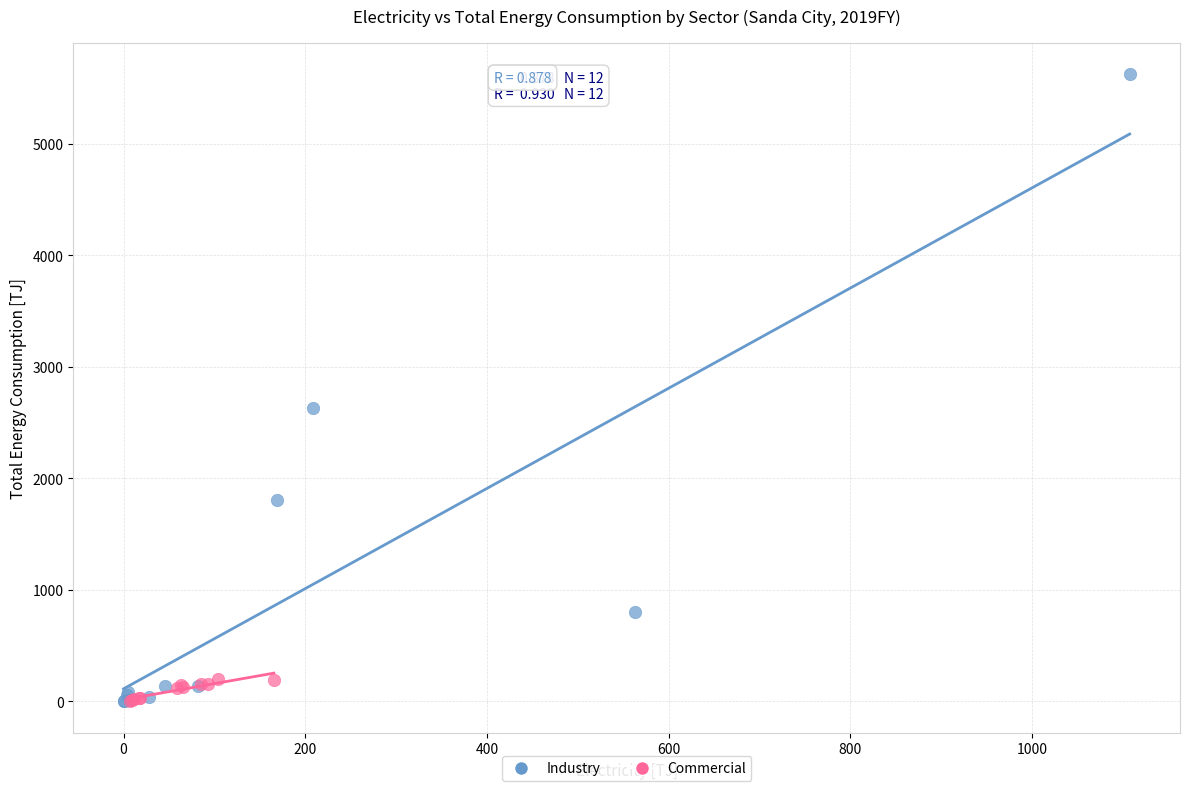

Which series contains the highest Y value?

Industry